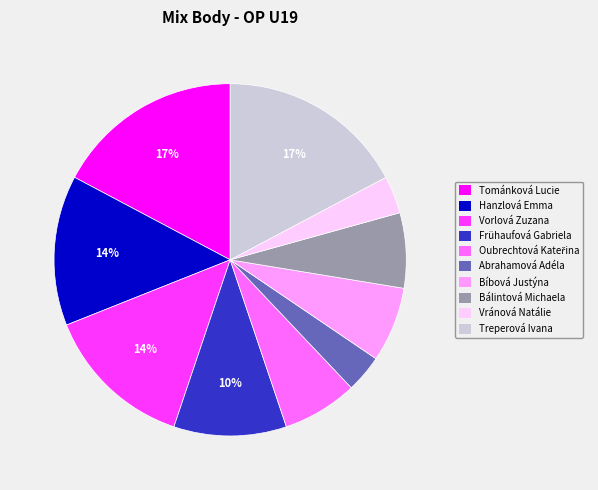

True or false: Vránová Natálie accounts for 3% of the total.

True